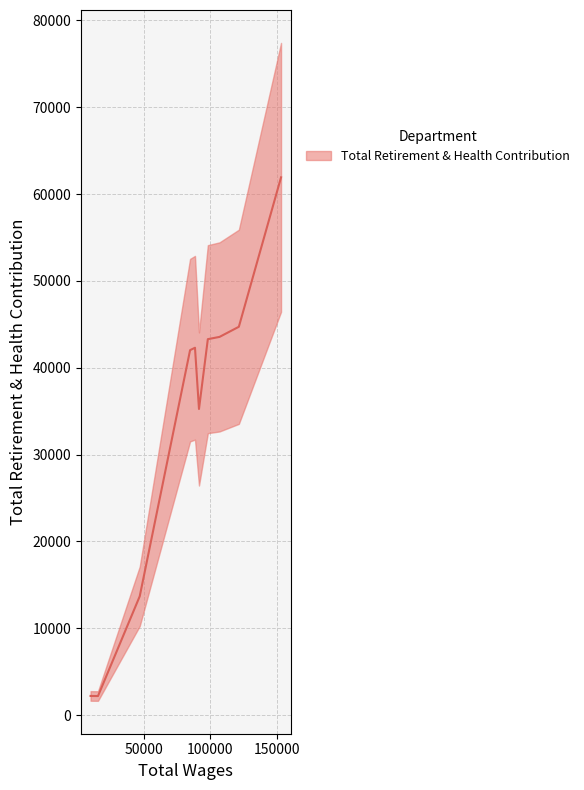

What is the sum of the values at 91391 and 98019?

78550